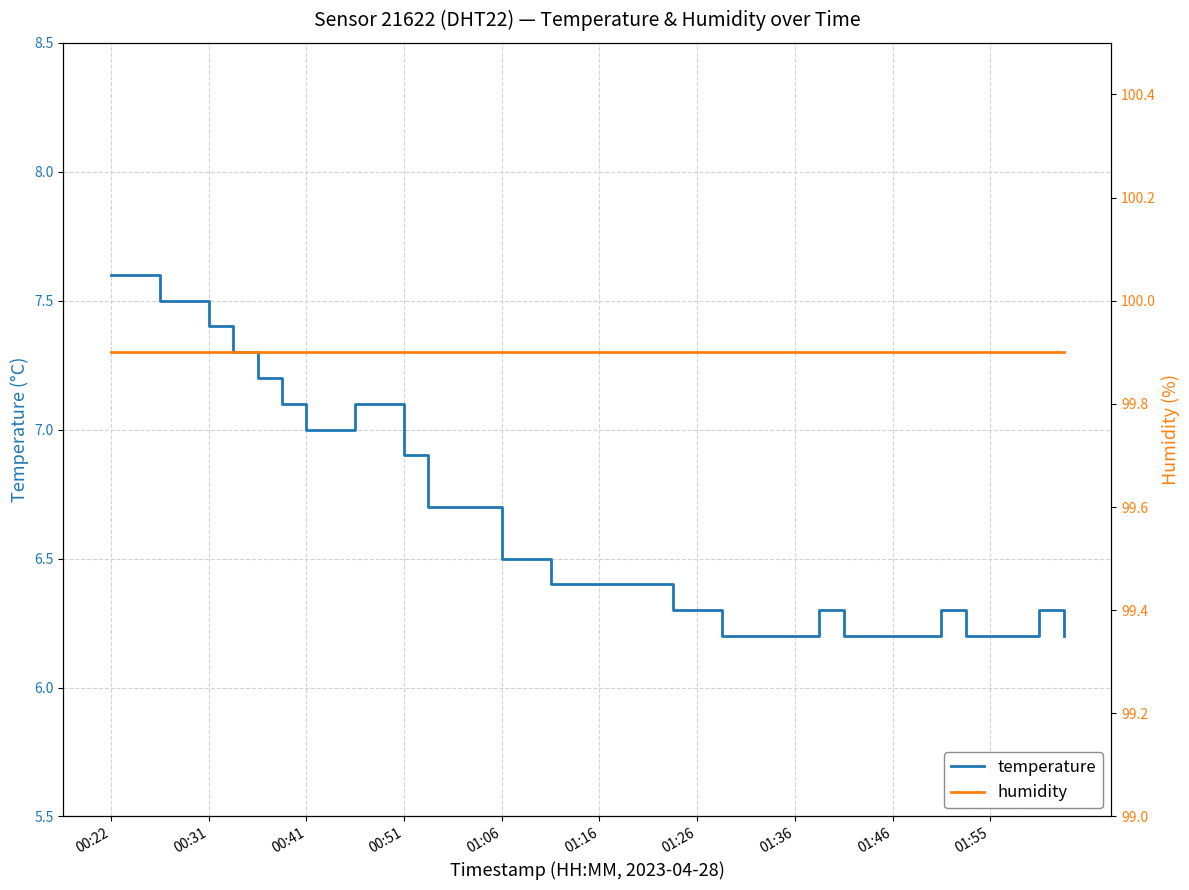

List the series in order of their overall mean, highest first.

humidity, temperature